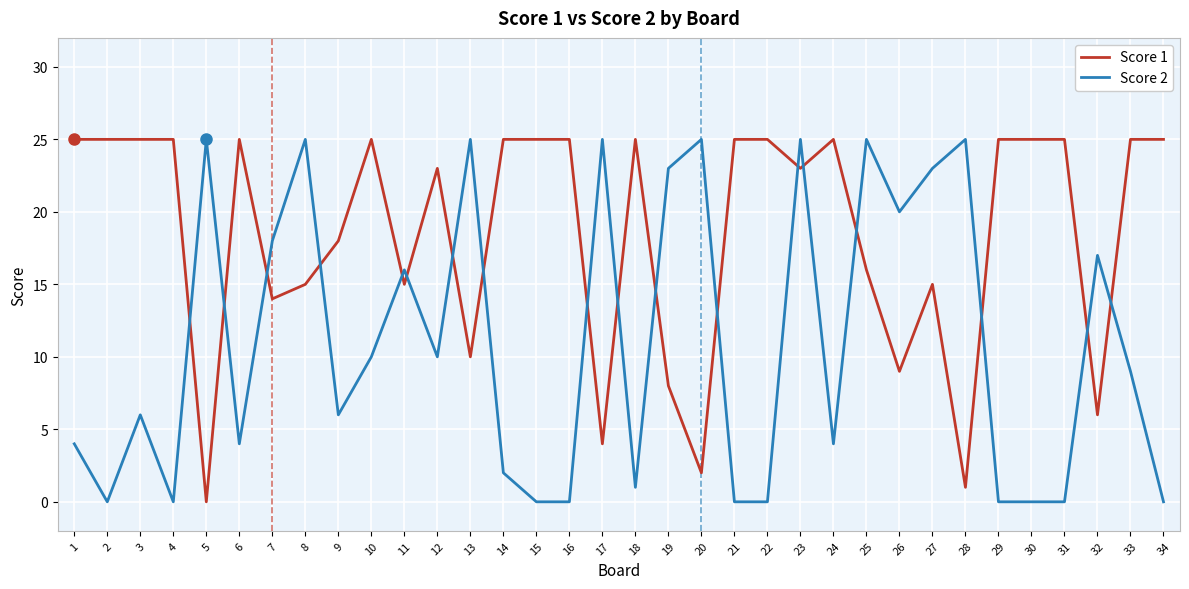

Reading left to right, list all the values displayed in this chart.

Score 1: 25	25	25	25	0	25	14	15	18	25	15	23	10	25	25	25	4	25	8	2	25	25	23	25	16	9	15	1	25	25	25	6	25	25
Score 2: 4	0	6	0	25	4	18	25	6	10	16	10	25	2	0	0	25	1	23	25	0	0	25	4	25	20	23	25	0	0	0	17	9	0